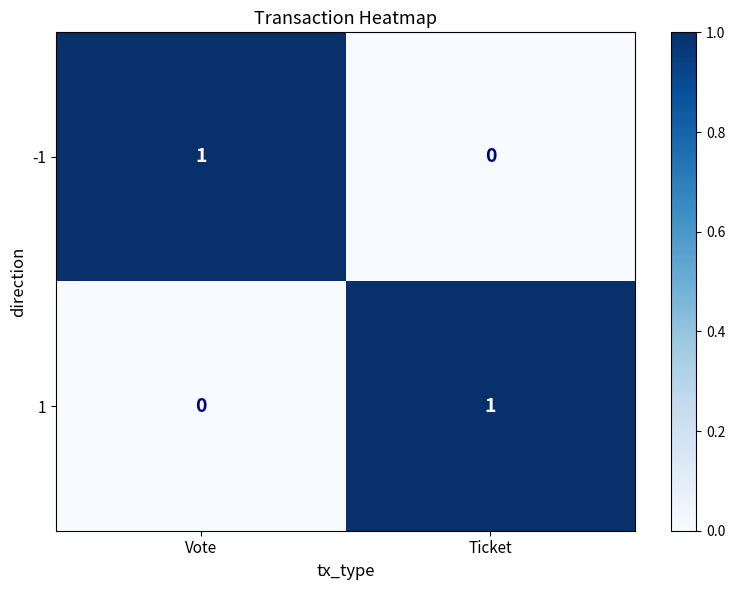

List the labels in order of 1 value, largest first.

Ticket, Vote